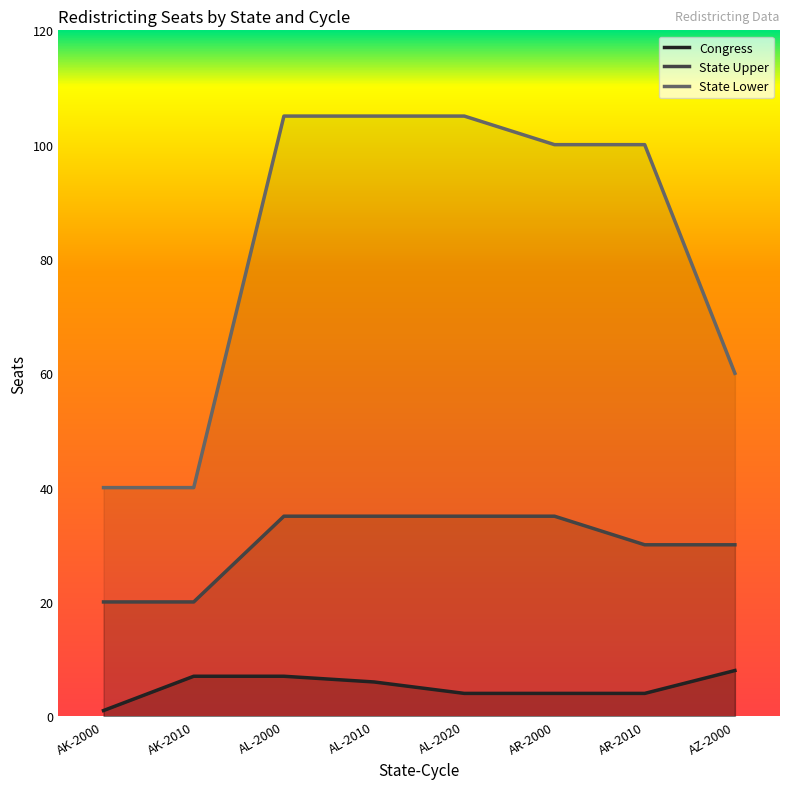

How many Congress values are between 4 and 7?

6